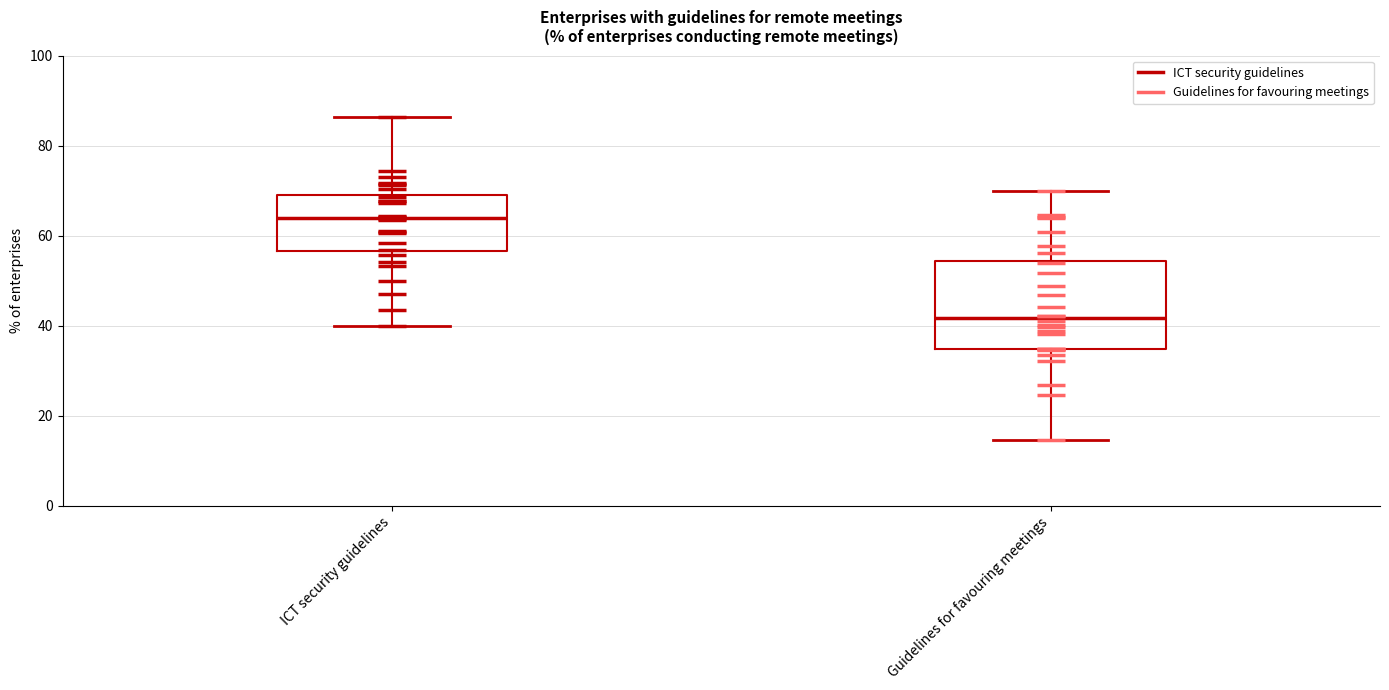

Reading left to right, read every box against the y-axis: the position of its median line, the range the box covers, and the ends of its whiskers. The values are not printed on the chart, so give them approximately, as read against the axis.

ICT security guidelines: median 64, box 56 to 70, whiskers 40 to 86
Guidelines for favouring meetings: median 42, box 34 to 54, whiskers 14 to 70